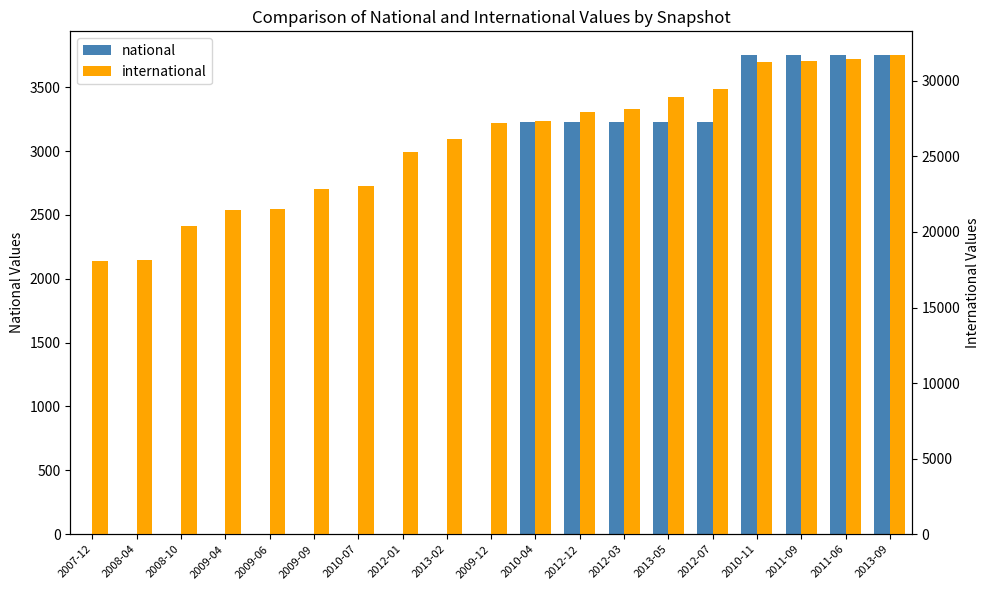

What is the difference between the second highest and minimum values in the international series?

13354